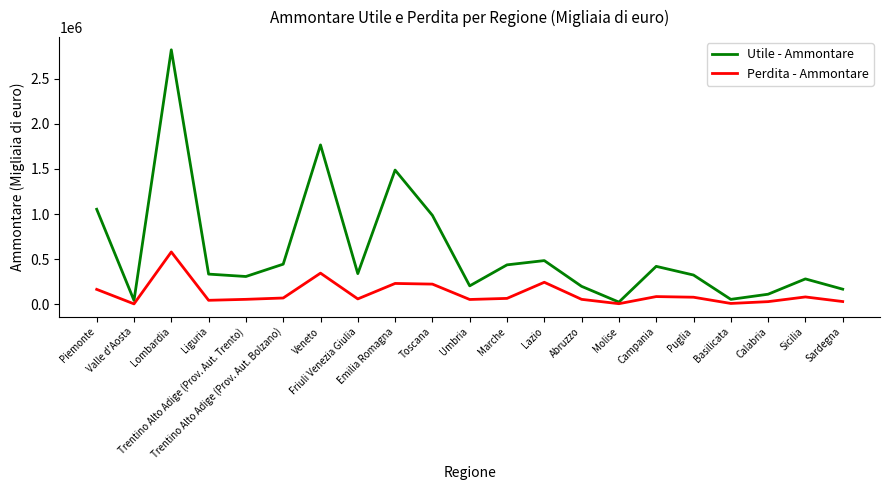

Is this an area chart (filled region under the line)?

No